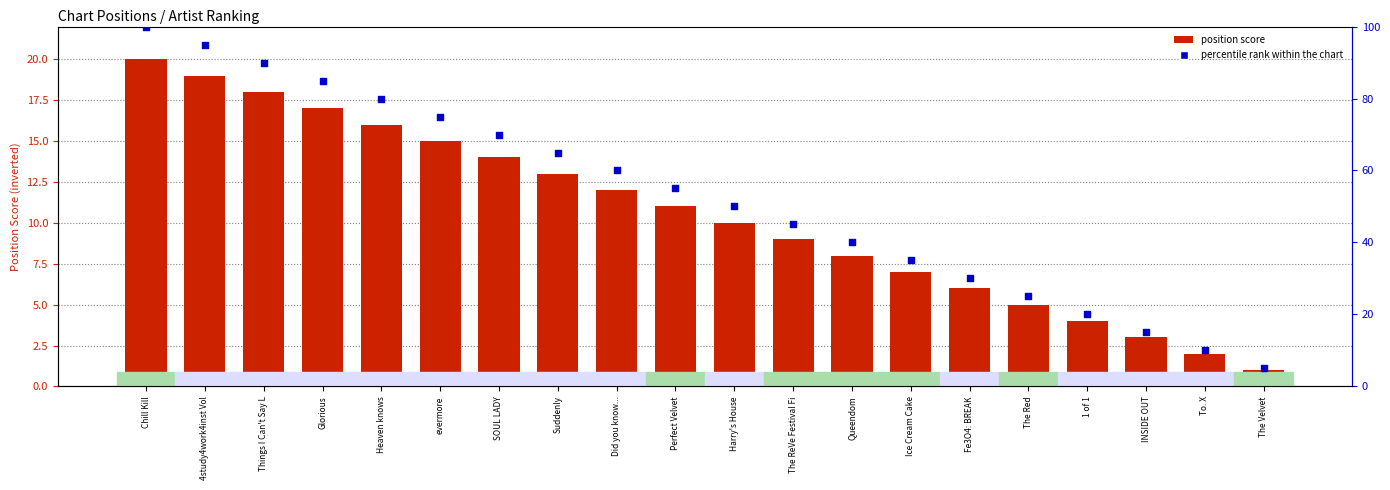

Which series has the largest total across all categories?

percentile rank within the chart